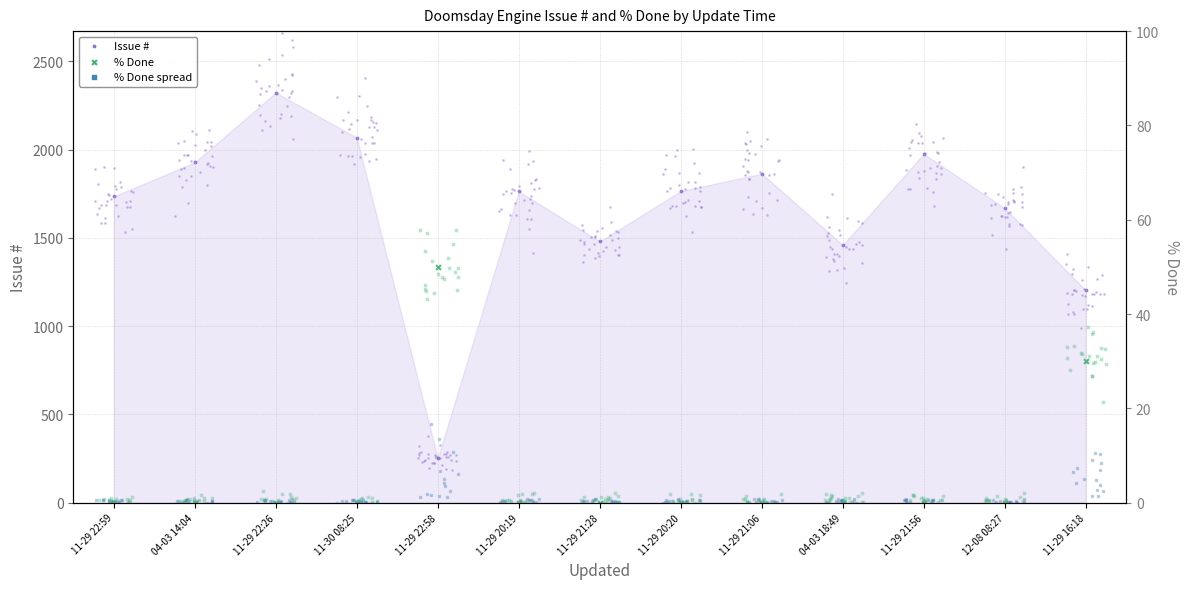

At how many categories does at least one series exceed 1881?

4